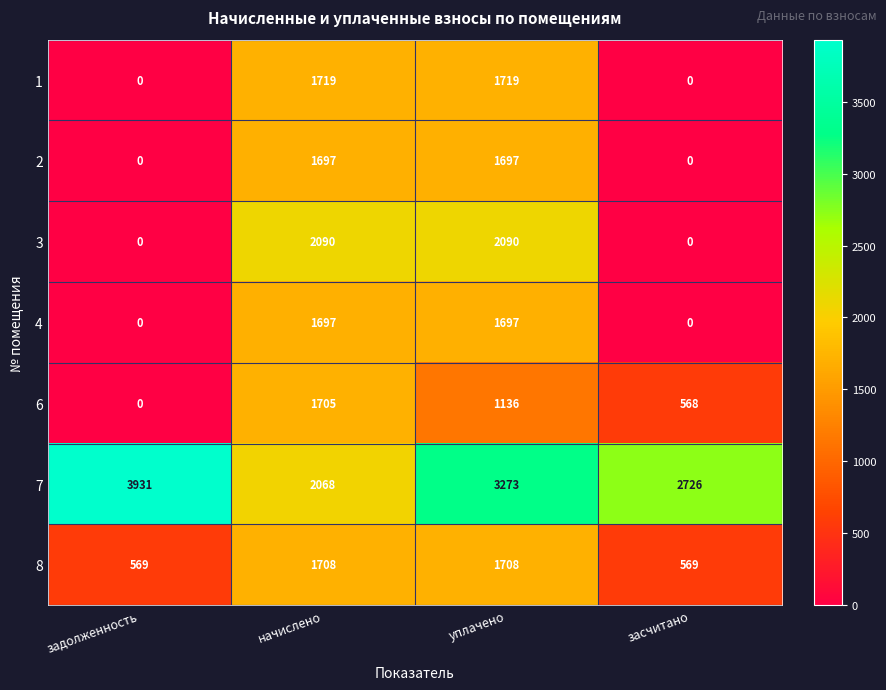

The 3 series shows 935 at уплачено. True or false?

False